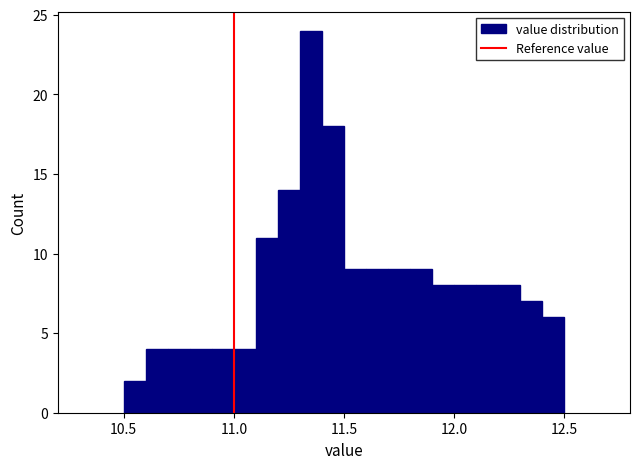

Read against the x-axis, roughly where is the centre of the tallest bar?

11.35